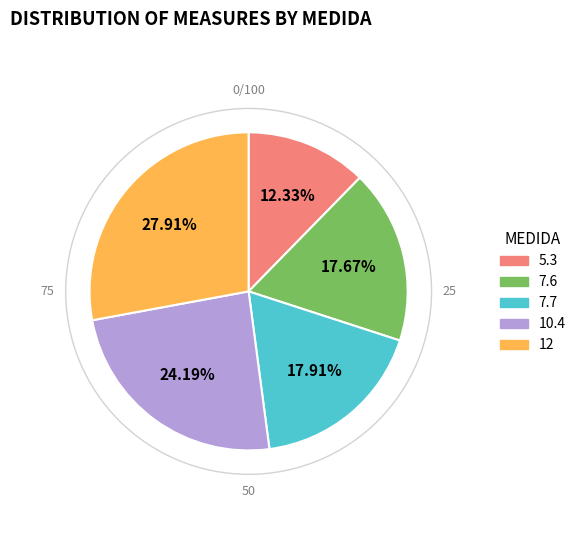

The 7.6 slice represents 32% of the pie. True or false?

False